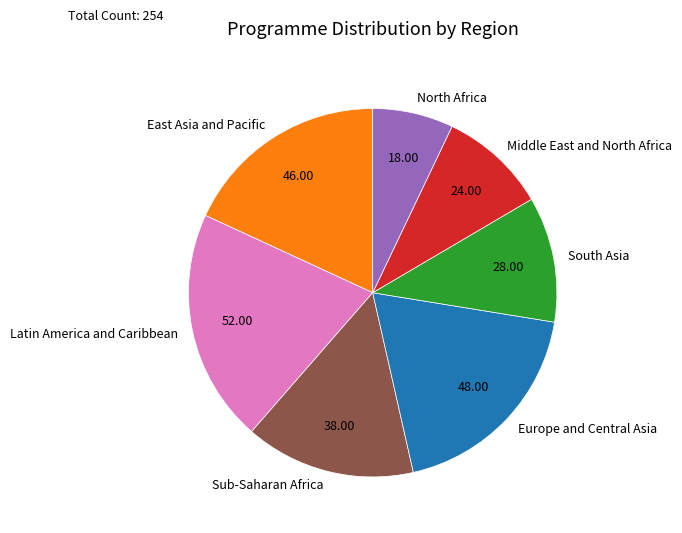

What is the largest slice in the pie chart?

Latin America and Caribbean